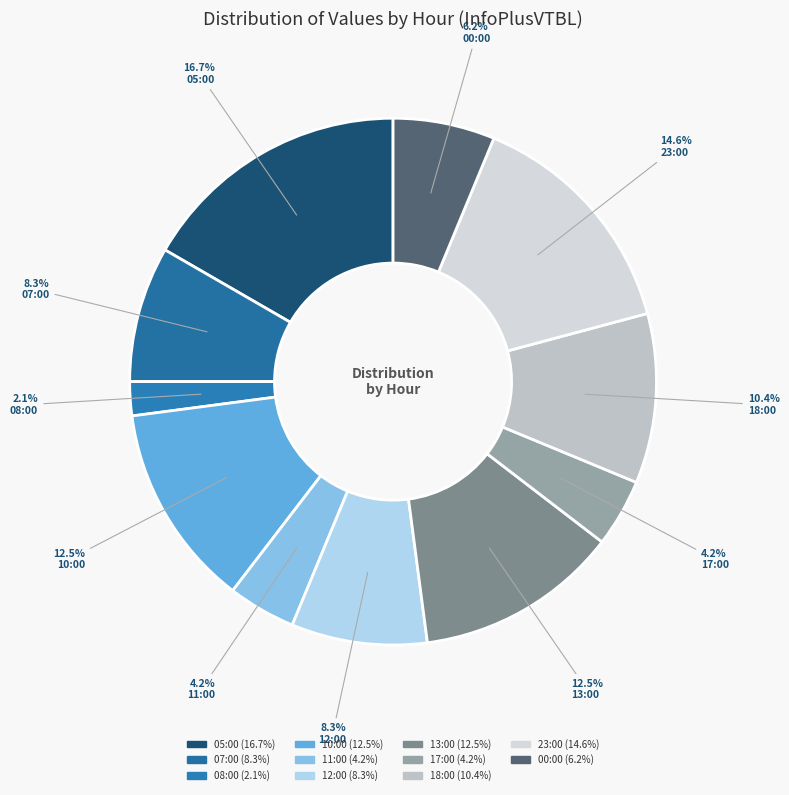

Count the number of slices in the pie.

11